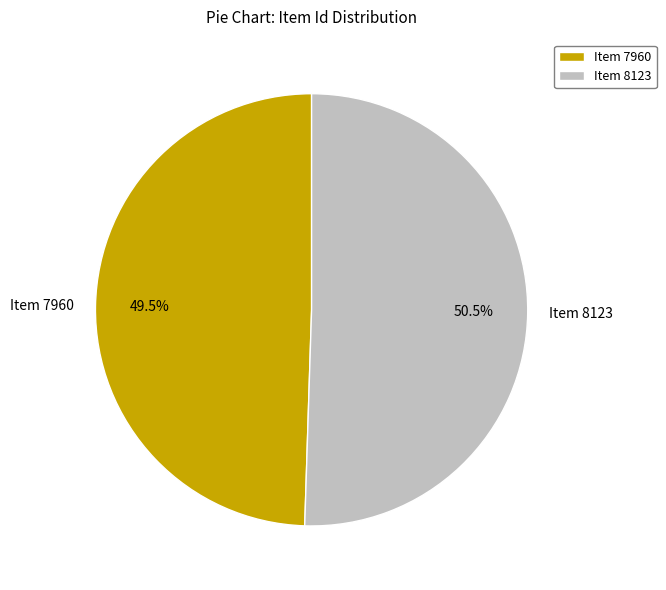

What is the total percentage of Item 8123 and Item 7960?

100.0%